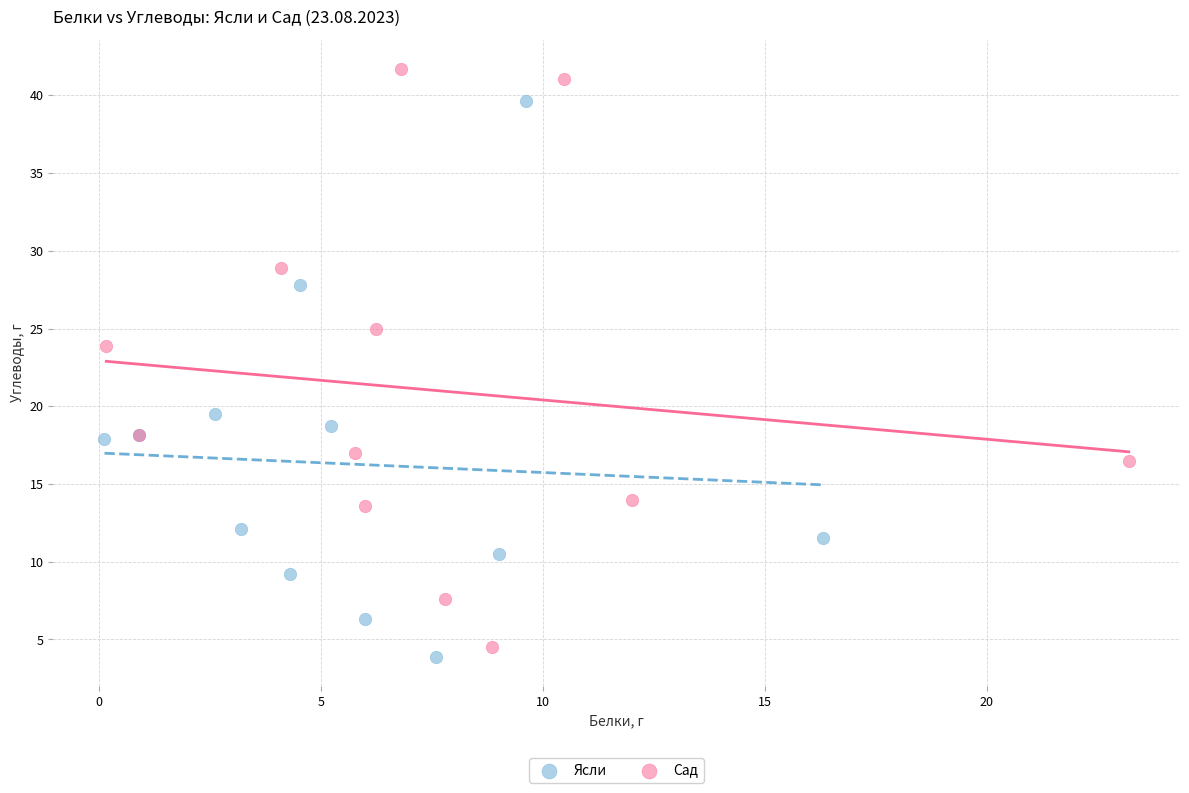

Which series reaches the maximum Y coordinate?

Сад